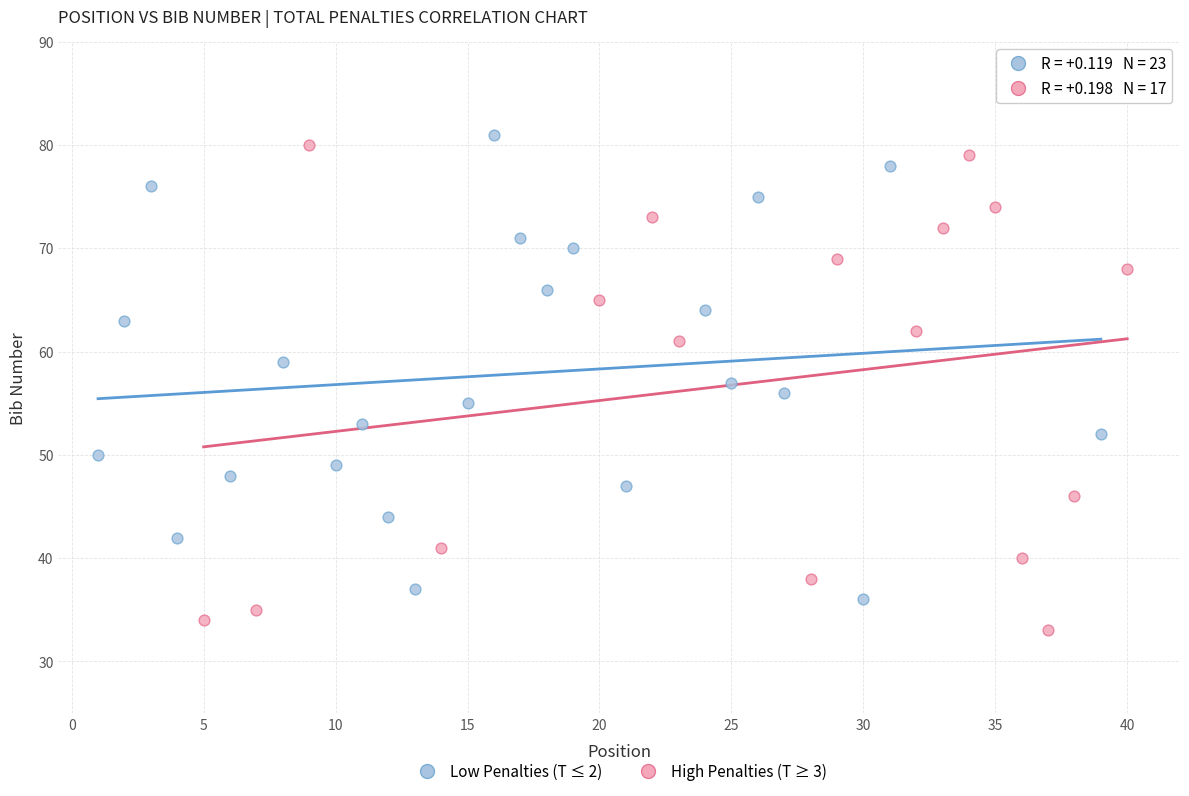

Which series has the widest spread of Y values?

High Penalties (T ≥ 3)